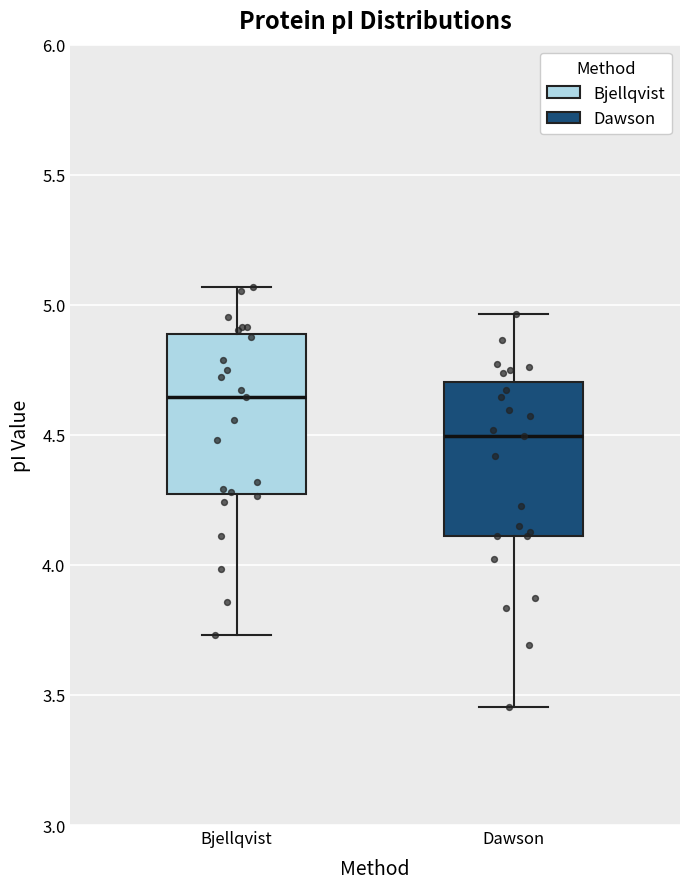

Reading left to right, read every box against the y-axis: the position of its median line, the range the box covers, and the ends of its whiskers. The values are not printed on the chart, so give them approximately, as read against the axis.

Bjellqvist: median 4.65, box 4.25 to 4.90, whiskers 3.75 to 5.05
Dawson: median 4.50, box 4.10 to 4.70, whiskers 3.45 to 4.95